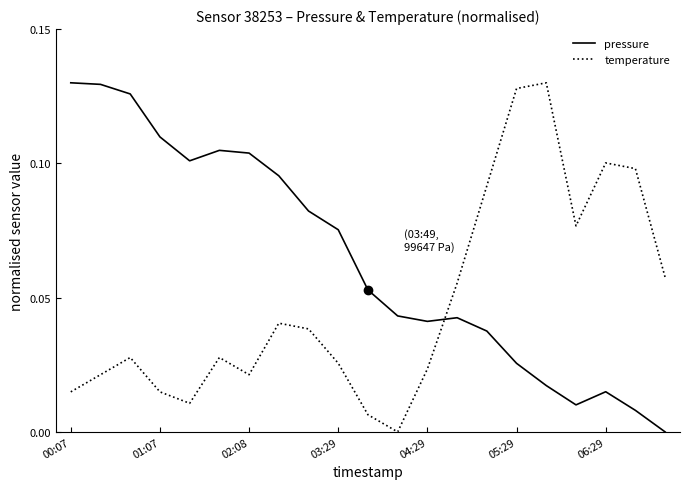

True or false: temperature and pressure cross at least once.

True